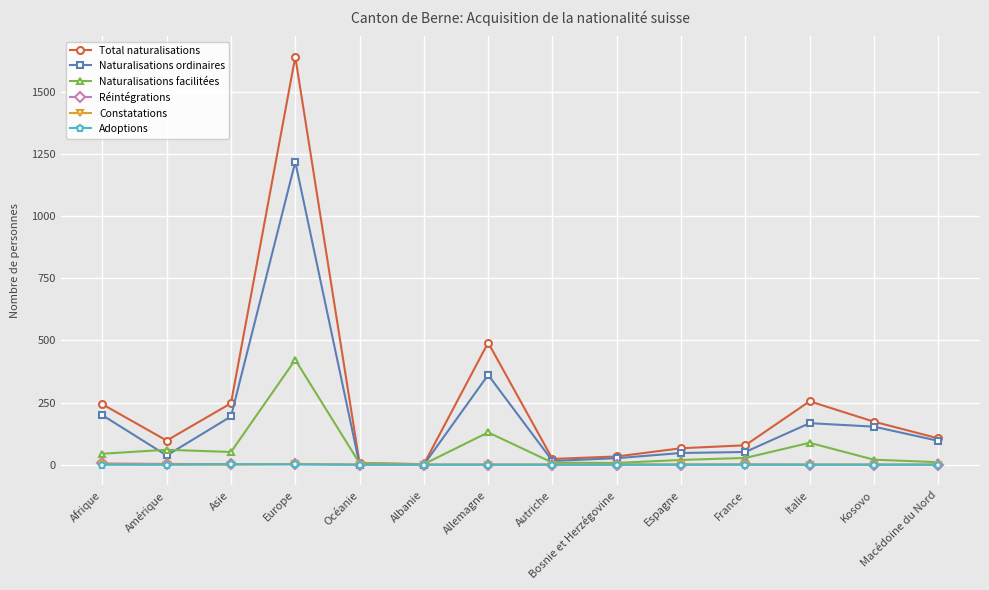

What position from the left is Espagne?

10